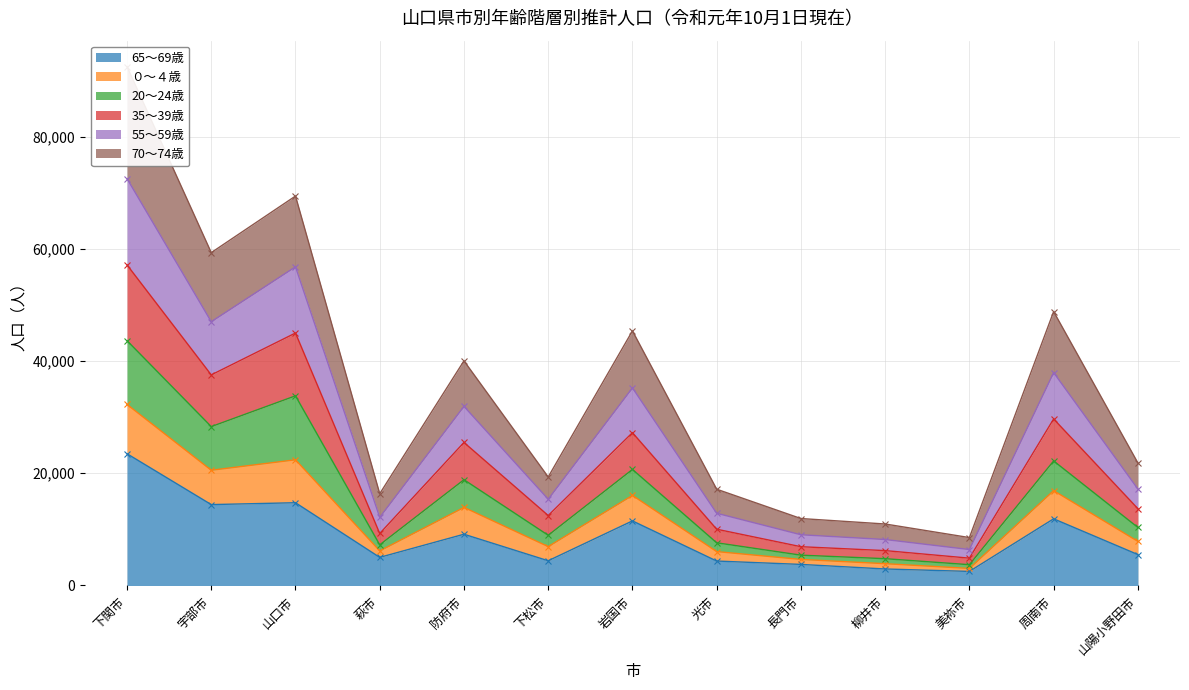

True or false: 55～59歳 and 70～74歳 cross at least once.

False